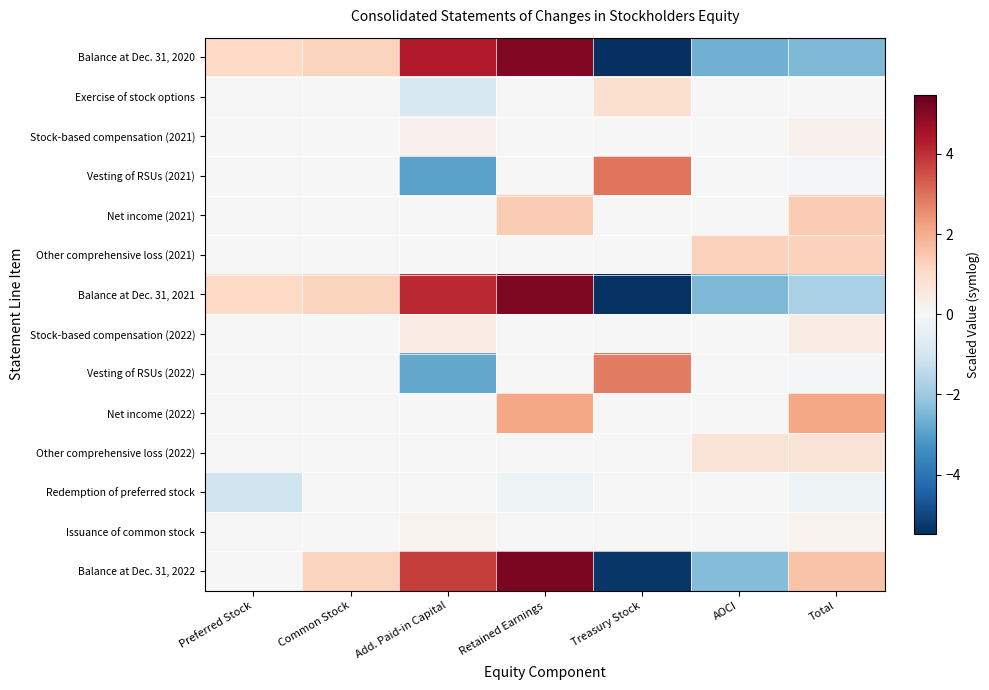

Count the number of data series in this chart.

14